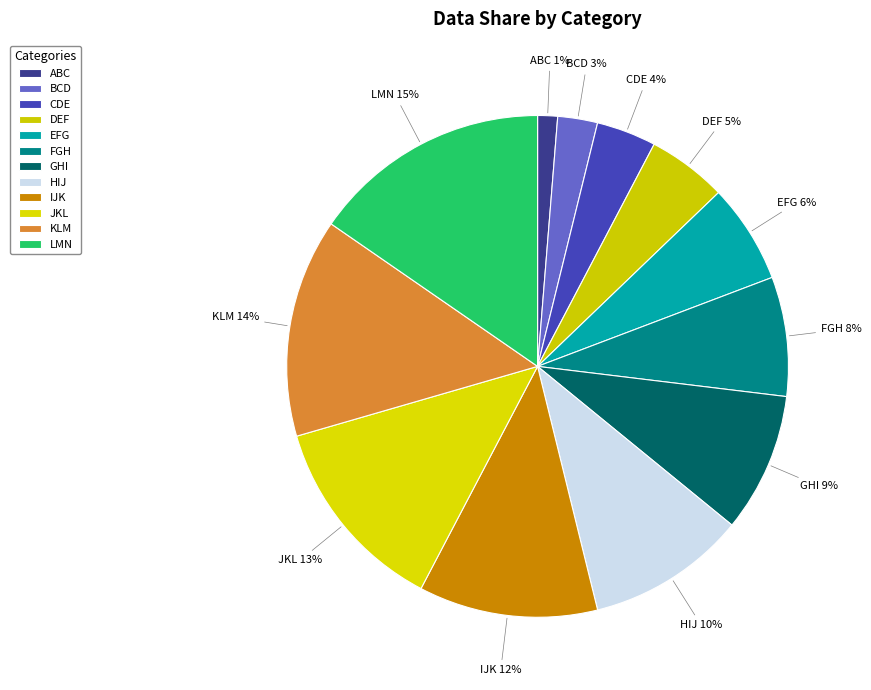

How many slices are in this pie chart?

12